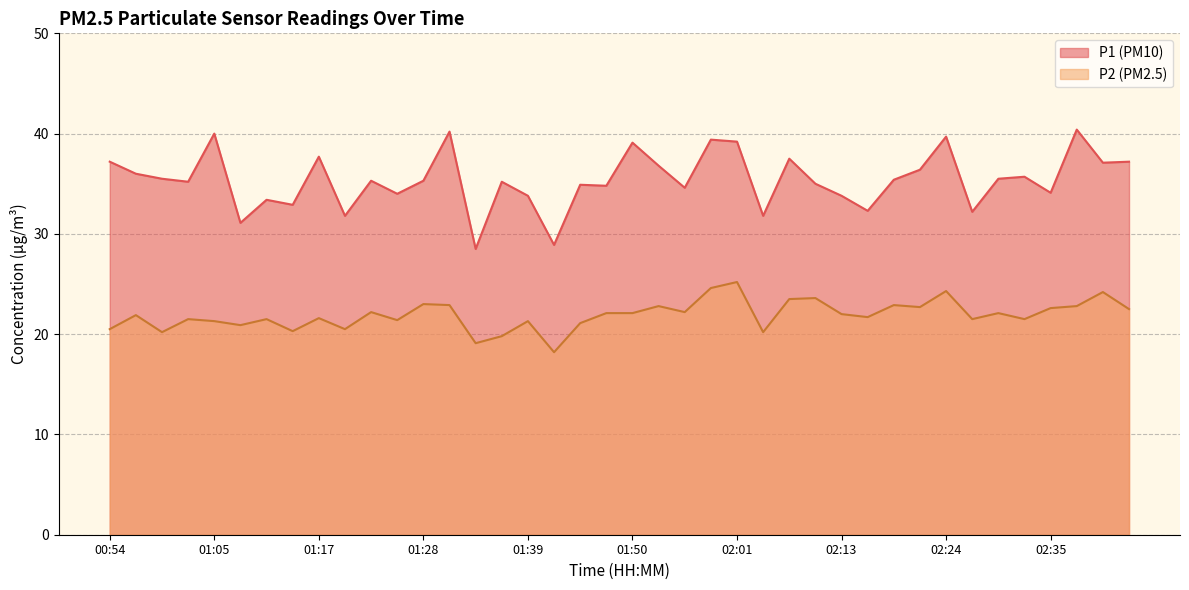

How many lines are shown in the chart?

2